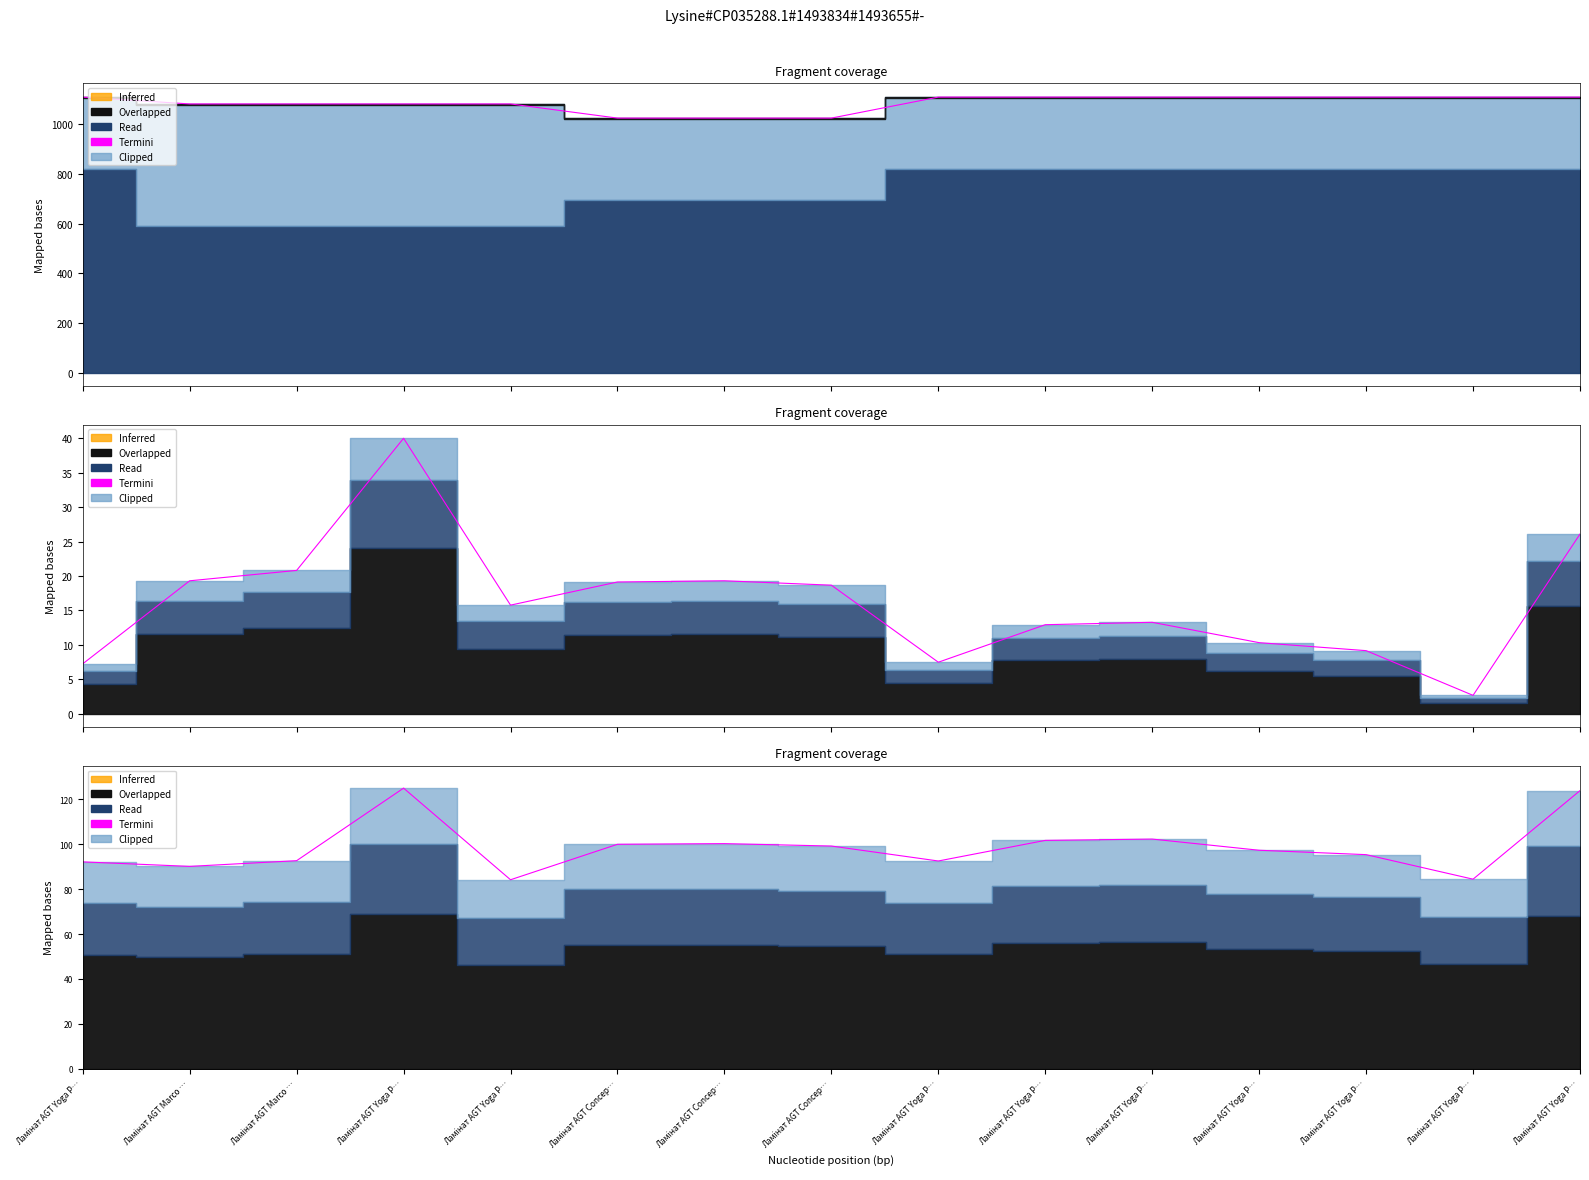

What is the label of the 2nd point from the right?

Ламінат AGT Yoga P…